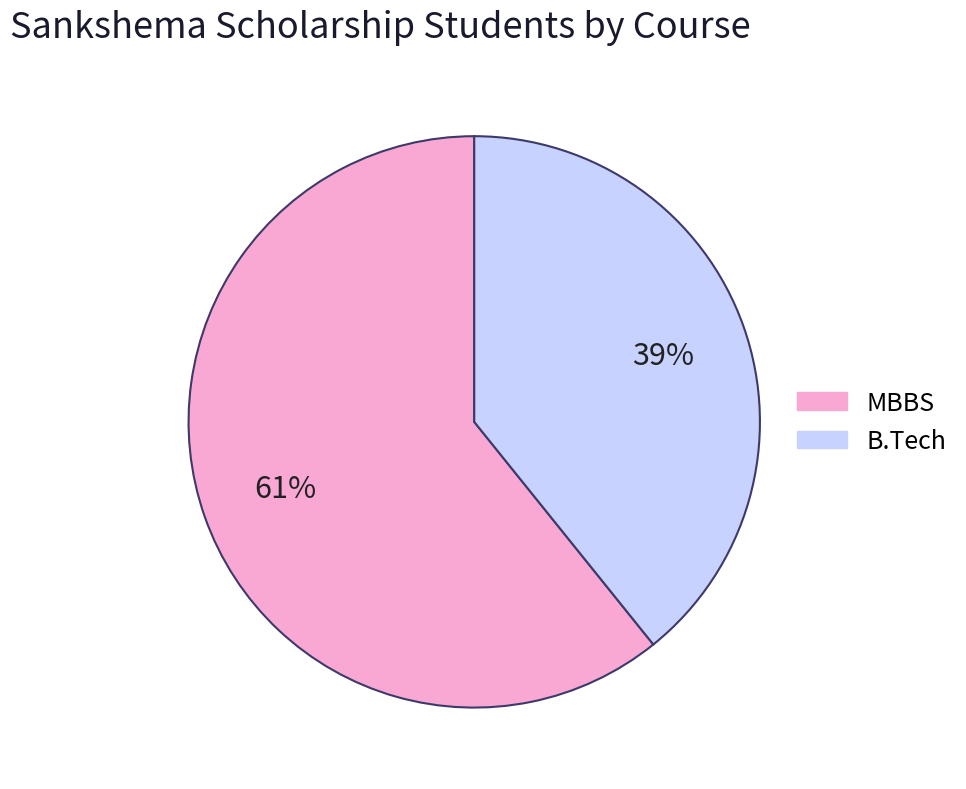

Is the sum of B.Tech and MBBS greater than half?

Yes